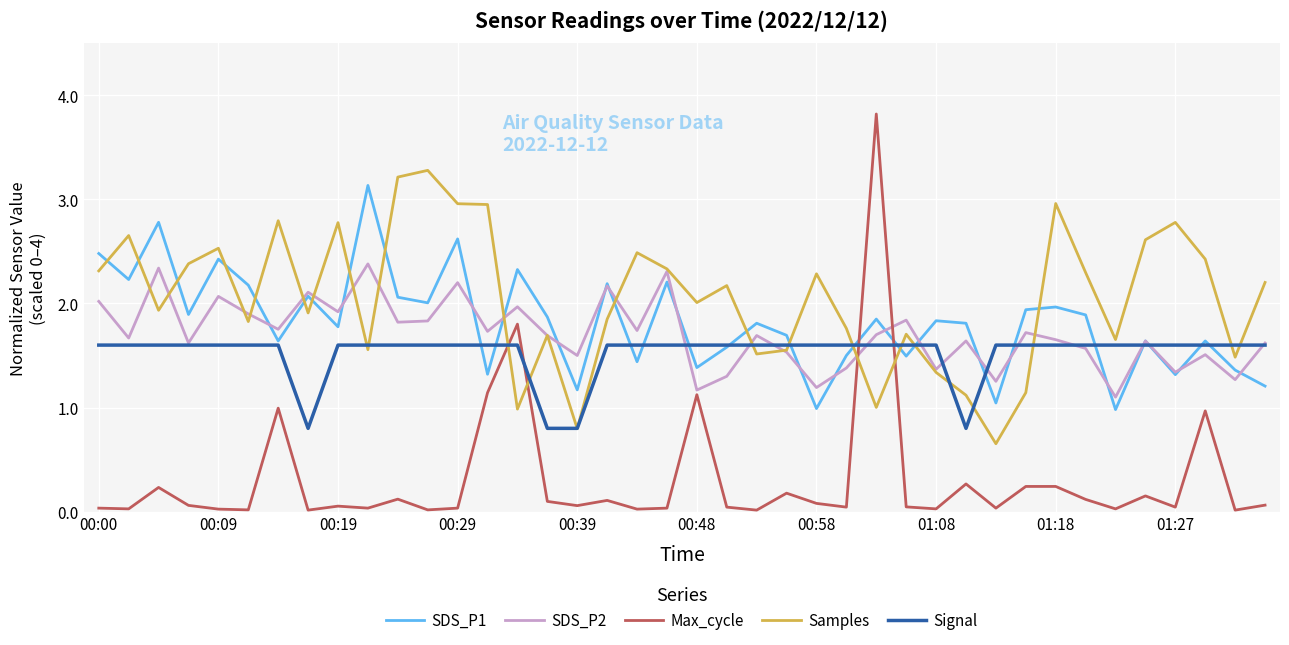

What is the maximum value shown in the chart?

3.8